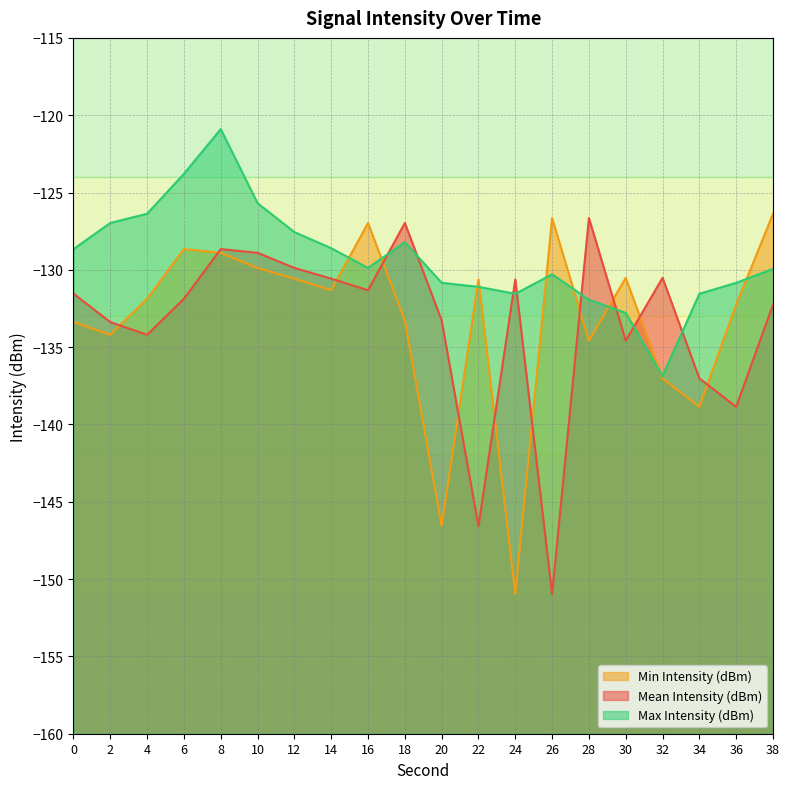

Which has a higher value, 12 or 10?

10